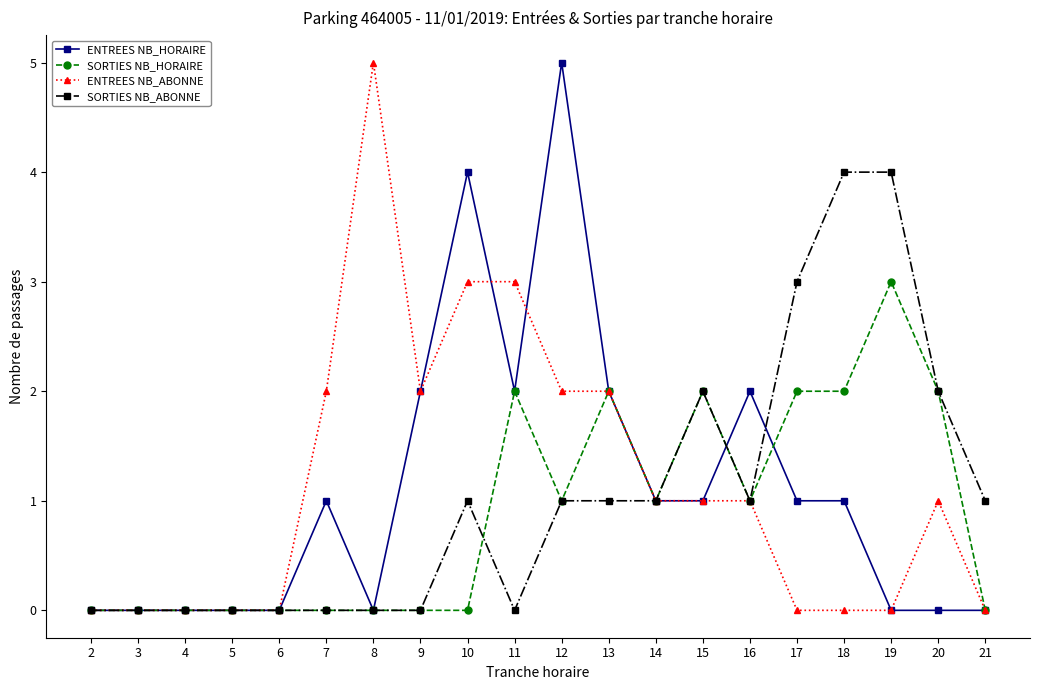

True or false: ENTREES NB_HORAIRE has more than 1 interior local peaks.

True